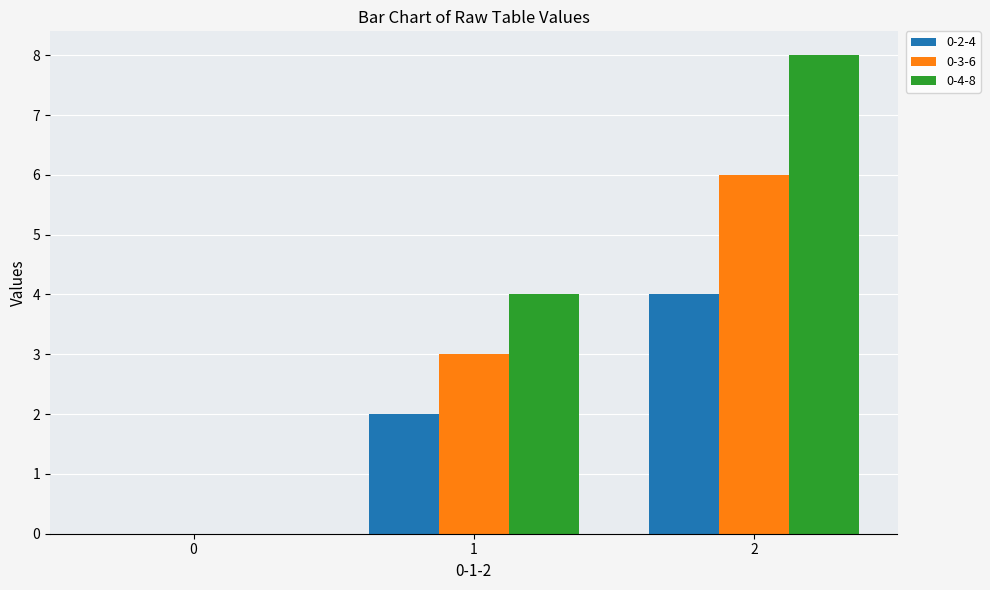

What is the spread (max minus min) of values at 1?

2